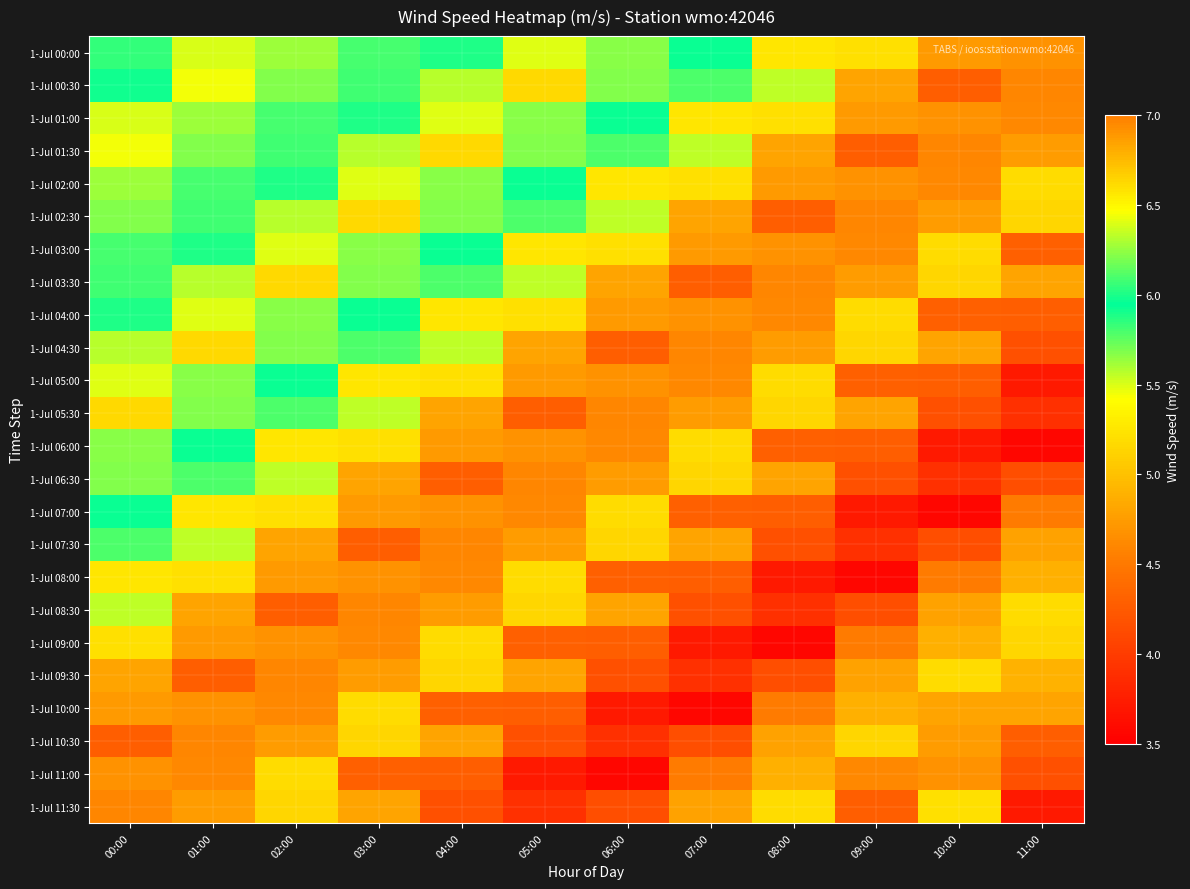

At which category does the chart reach its peak across all series?

05:00